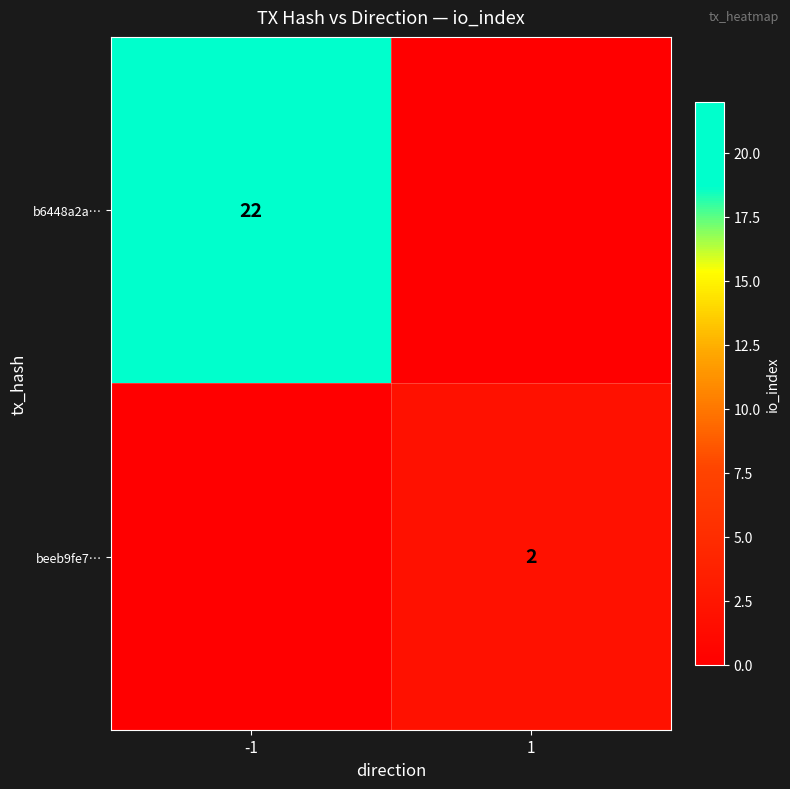

At how many categories does at least one series exceed 0?

2